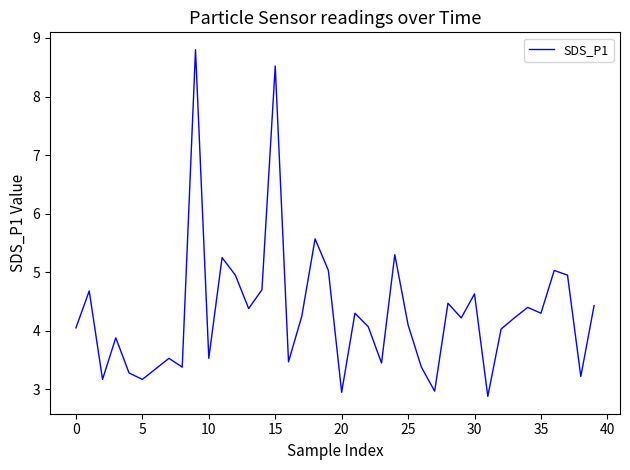

What is the smallest value displayed?

2.9